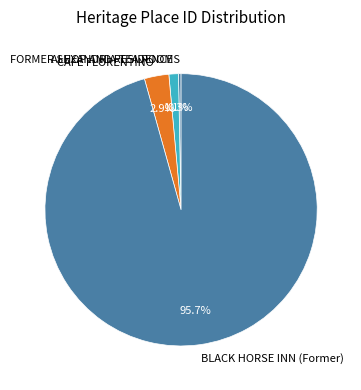

To the nearest percent, what is the average slice percentage?

25%